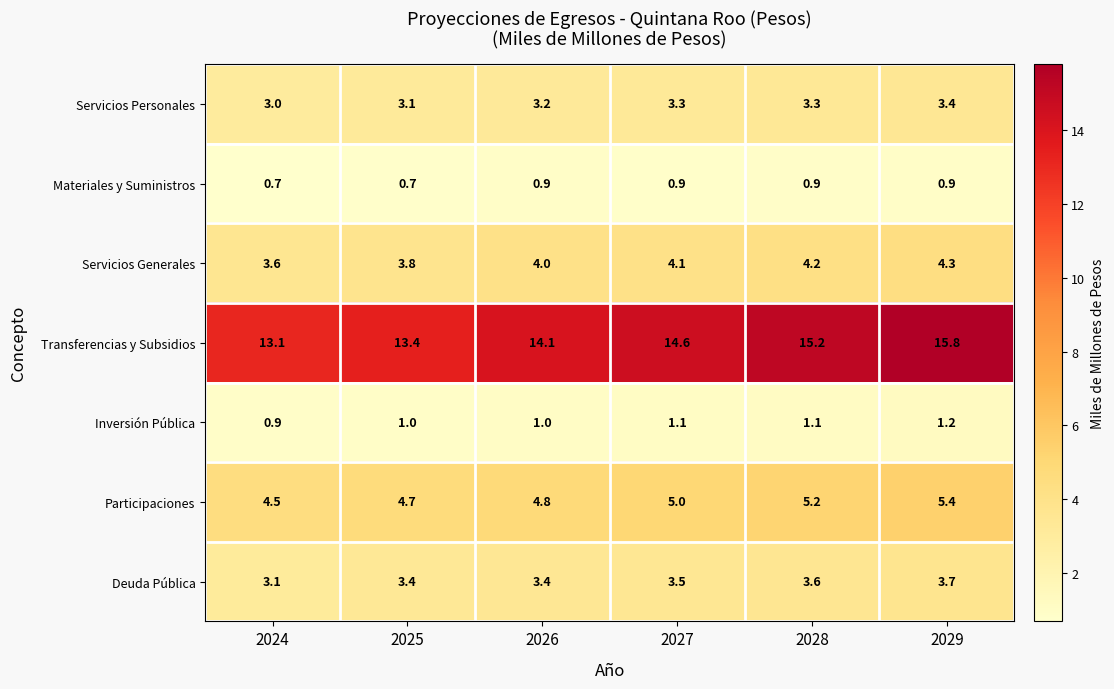

What is the difference between the maximum and second lowest values in the Servicios Personales series?

0.3